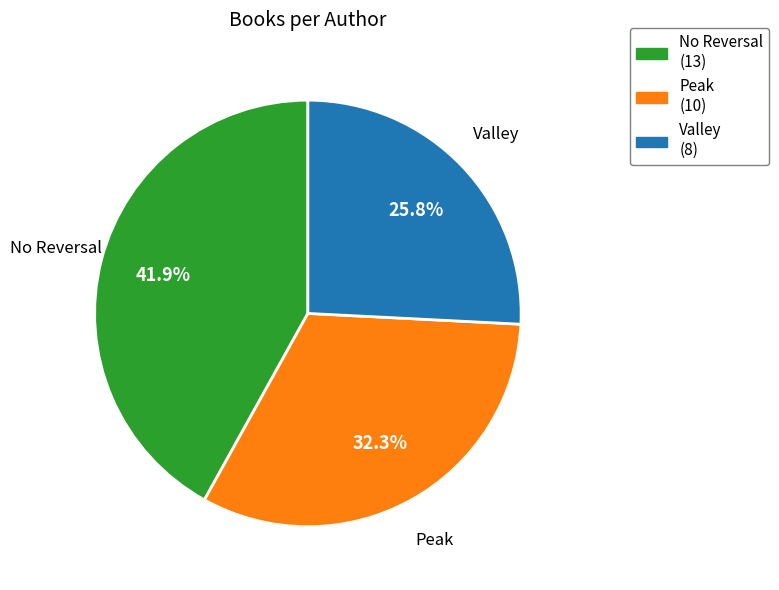

Rank the categories by value from highest to lowest.

No Reversal, Peak, Valley